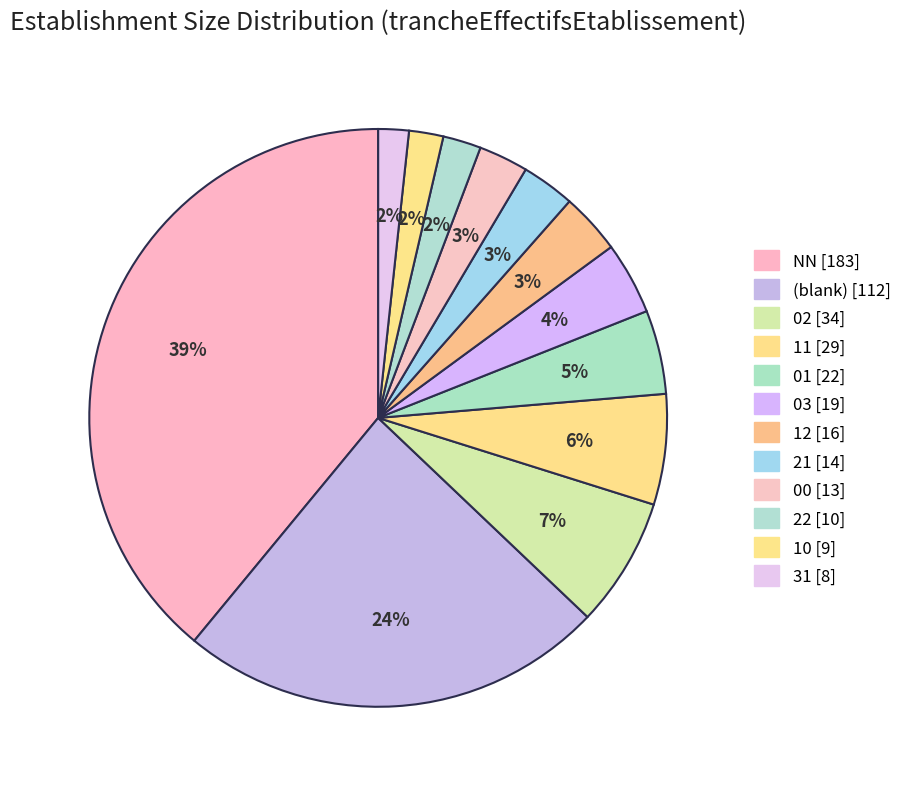

How many slices are in this pie chart?

12